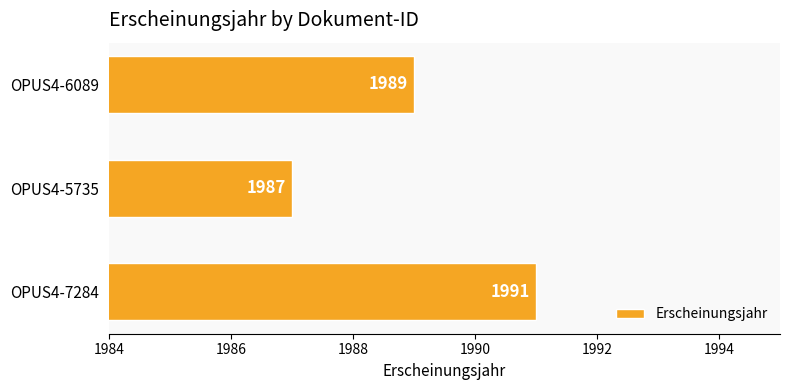

What is the sum of all values?

5967